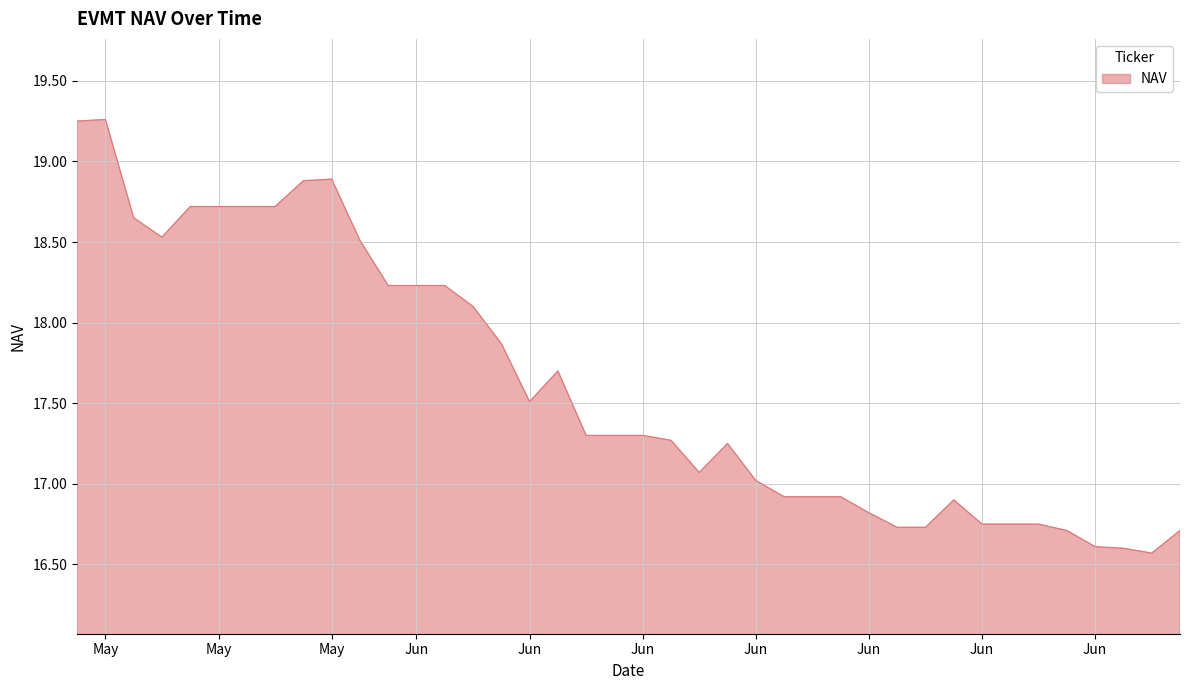

What is the smallest value displayed?

16.6